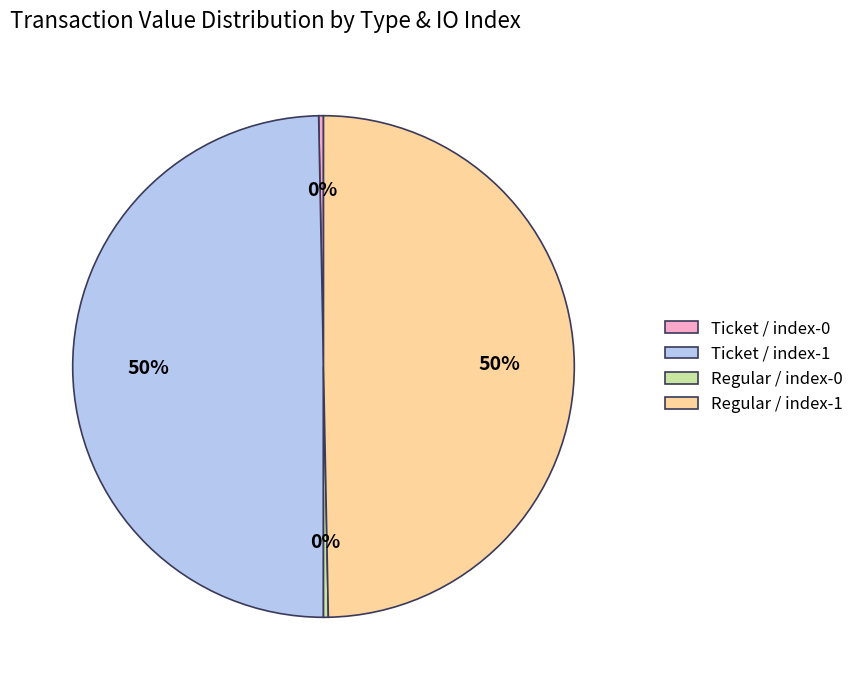

To the nearest percent, what is the average slice percentage?

25%